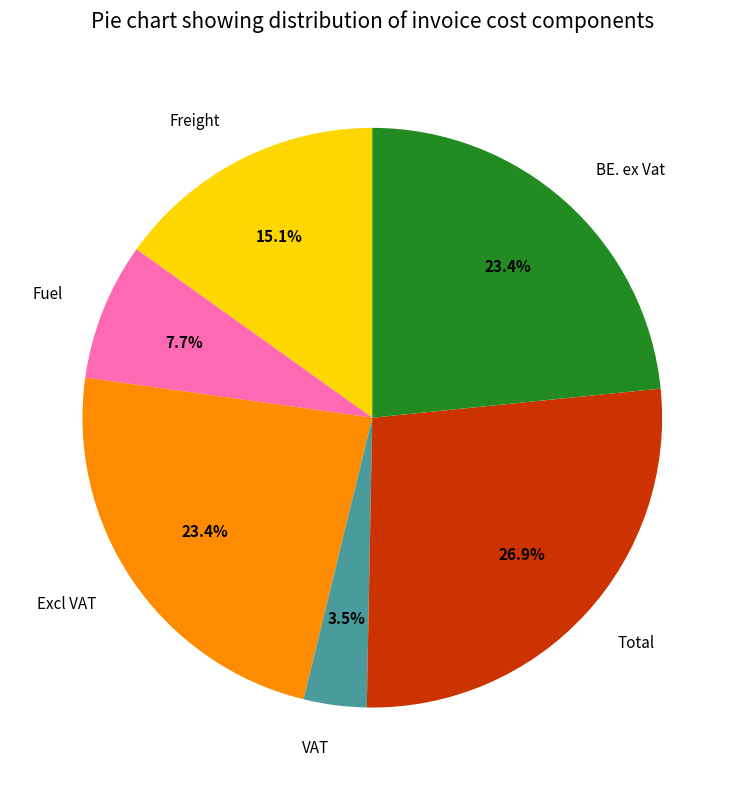

Does any single category account for the majority?

No